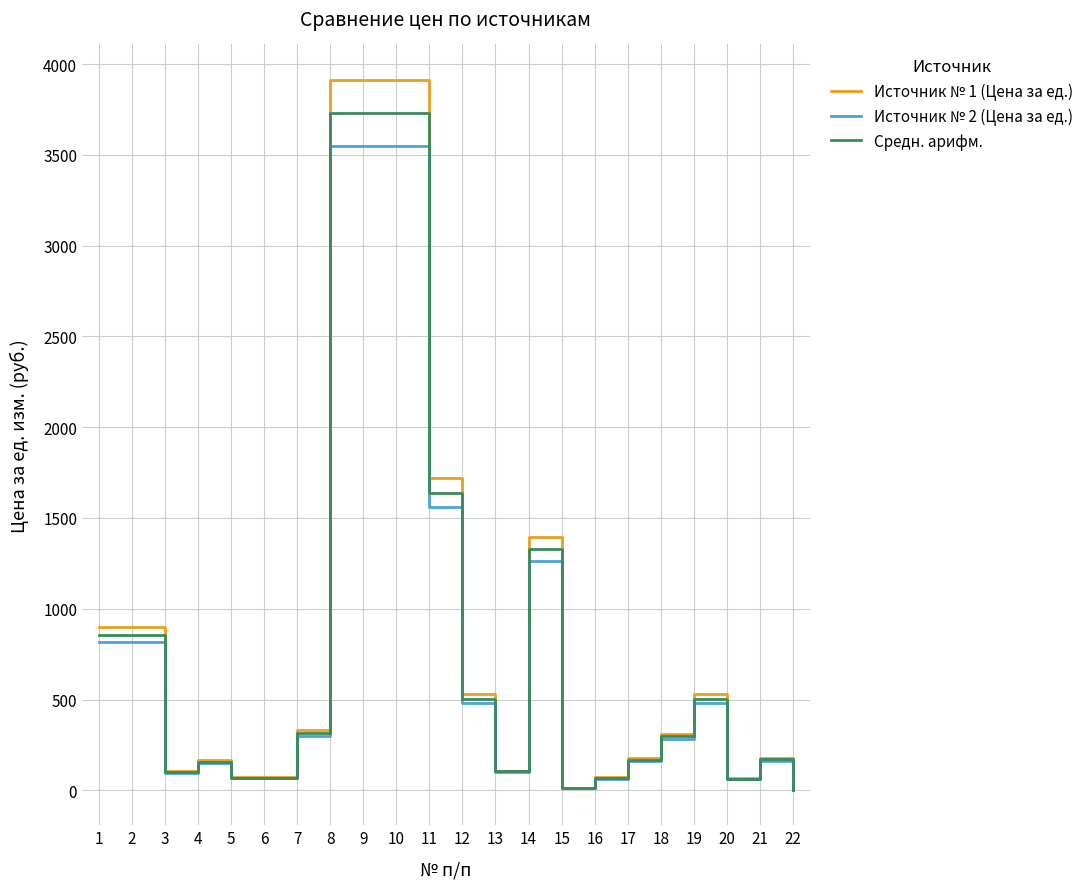

Rank the series by their maximum value, from highest to lowest.

Источник № 1 (Цена за ед.), Средн. арифм., Источник № 2 (Цена за ед.)